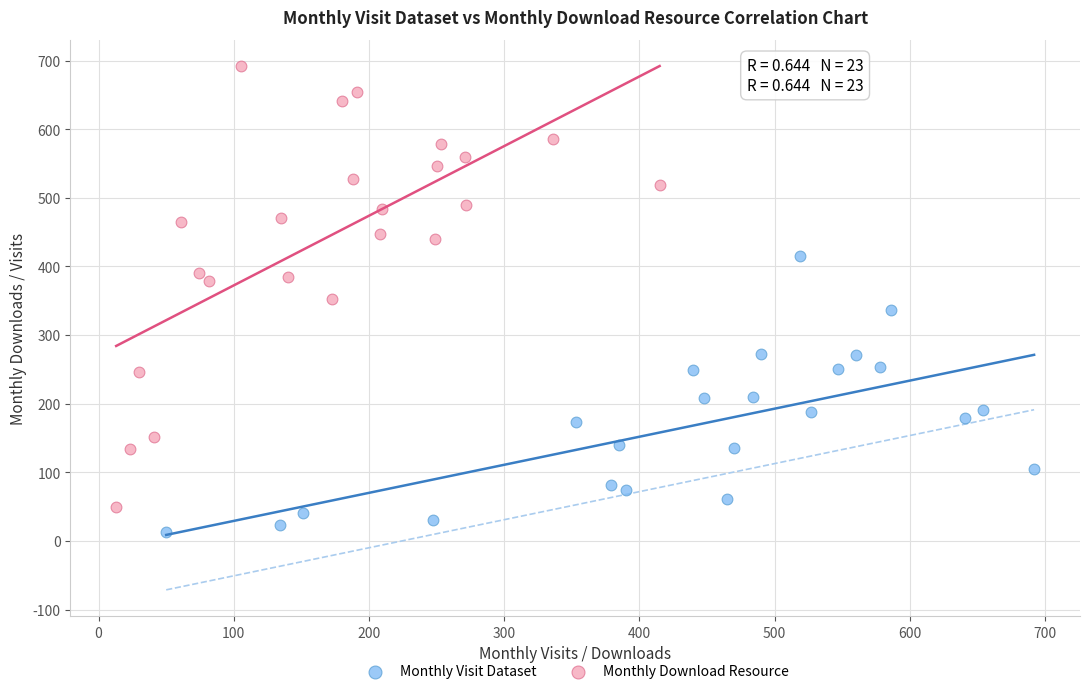

Which series contains the lowest Y value?

Monthly Visit Dataset